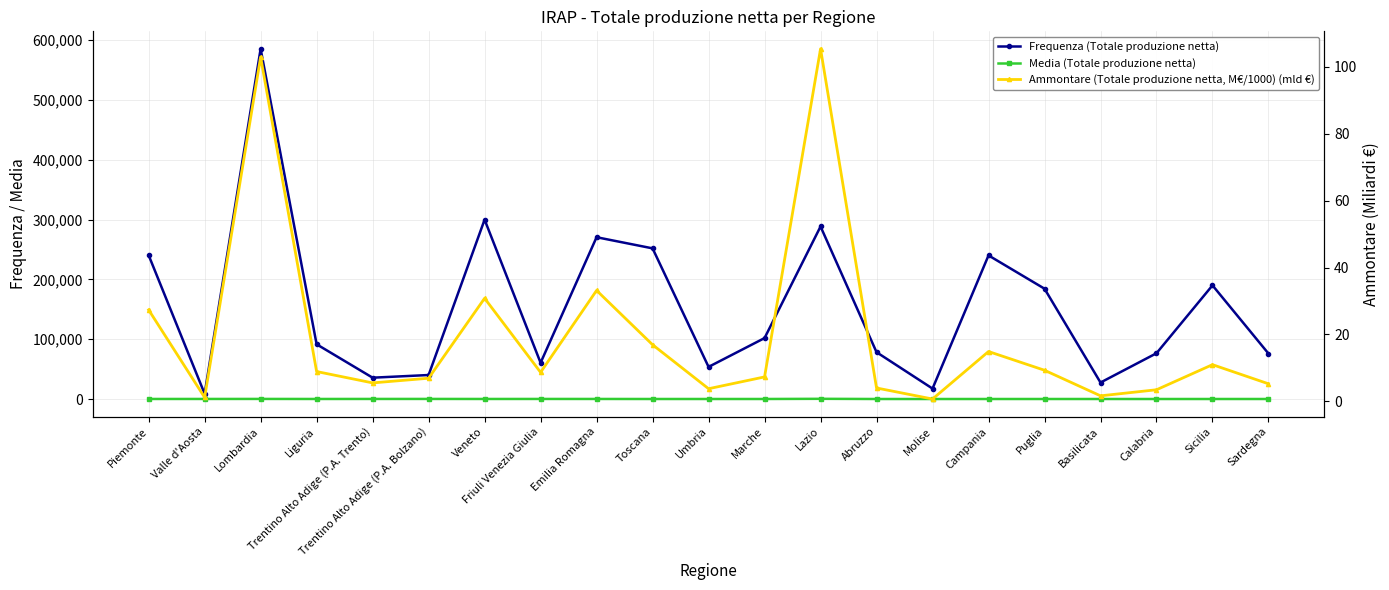

In Frequenza (Totale produzione netta), how many points are lower than both neighbors (excluding endpoints)?

6